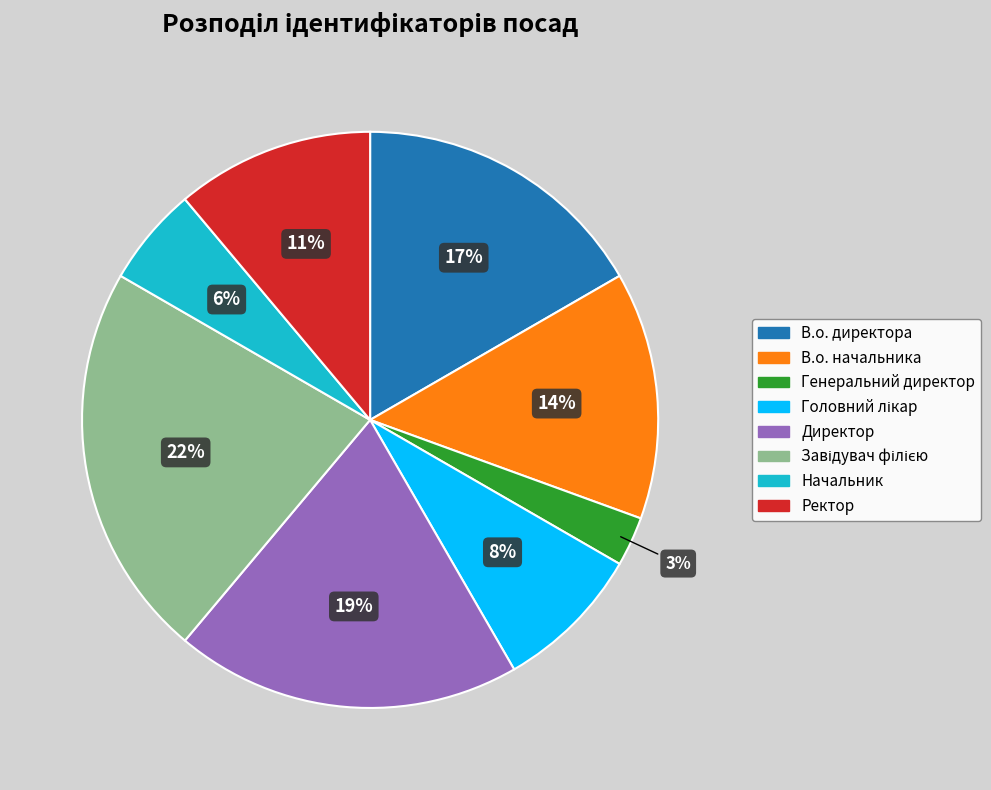

Which has a higher value, Ректор or Генеральний директор?

Ректор